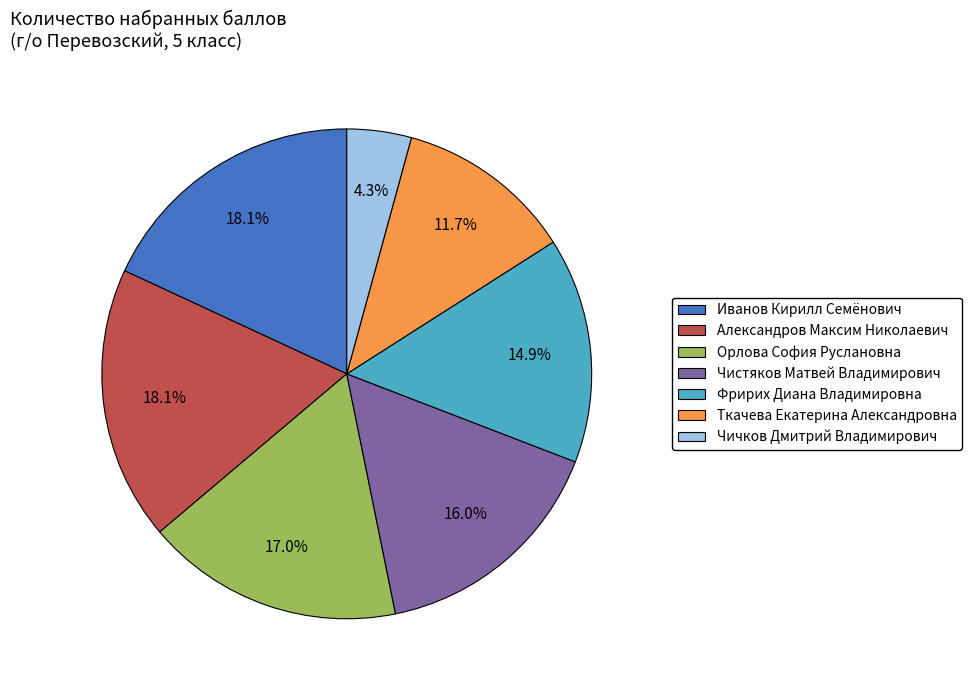

Which slice is the smallest?

Чичков Дмитрий Владимирович